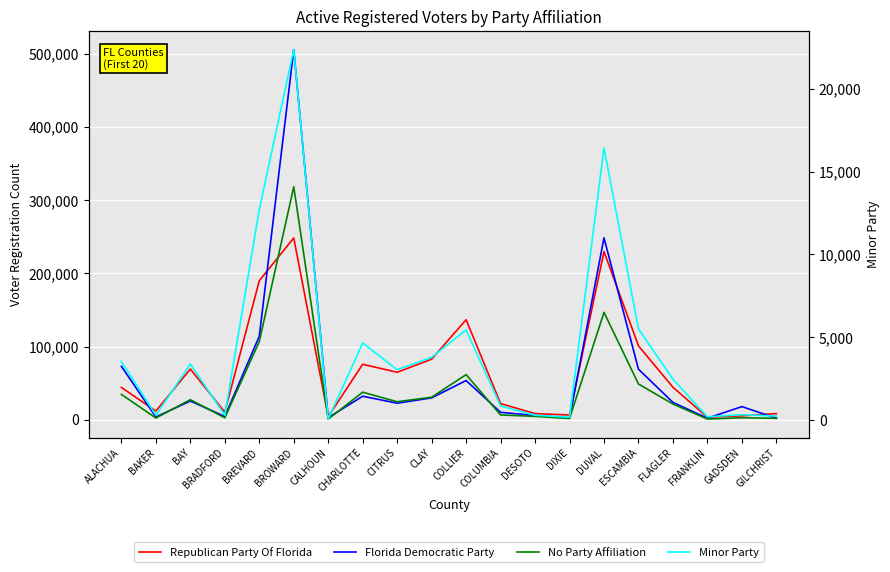

Reading left to right, list all the values displayed in this chart.

Republican Party Of Florida: ALACHUA=44079	BAKER=11867	BAY=69246	BRADFORD=10303	BREVARD=189821	BROWARD=248341	CALHOUN=4153	CHARLOTTE=75746	CITRUS=64831	CLAY=82704	COLLIER=136609	COLUMBIA=22031	DESOTO=8339	DIXIE=6431	DUVAL=229697	ESCAMBIA=100875	FLAGLER=44390	FRANKLIN=3401	GADSDEN=5307	GILCHRIST=8395
Florida Democratic Party: ALACHUA=72923	BAKER=3723	BAY=25560	BRADFORD=4468	BREVARD=113961	BROWARD=505574	CALHOUN=2854	CHARLOTTE=32100	CITRUS=22562	CLAY=29844	COLLIER=53522	COLUMBIA=10076	DESOTO=5774	DIXIE=2322	DUVAL=248438	ESCAMBIA=69028	FLAGLER=23637	FRANKLIN=2104	GADSDEN=17898	GILCHRIST=2084
No Party Affiliation: ALACHUA=34586	BAKER=2362	BAY=27362	BRADFORD=2680	BREVARD=106735	BROWARD=318211	CALHOUN=939	CHARLOTTE=37605	CITRUS=24576	CLAY=30749	COLLIER=61637	COLUMBIA=6495	DESOTO=4613	DIXIE=1691	DUVAL=146630	ESCAMBIA=48803	FLAGLER=21434	FRANKLIN=934	GADSDEN=2734	GILCHRIST=1886
Minor Party: ALACHUA=3525	BAKER=298	BAY=3388	BRADFORD=295	BREVARD=12711	BROWARD=22354	CALHOUN=66	CHARLOTTE=4653	CITRUS=3040	CLAY=3788	COLLIER=5444	COLUMBIA=855	DESOTO=296	DIXIE=173	DUVAL=16421	ESCAMBIA=5506	FLAGLER=2470	FRANKLIN=198	GADSDEN=328	GILCHRIST=246